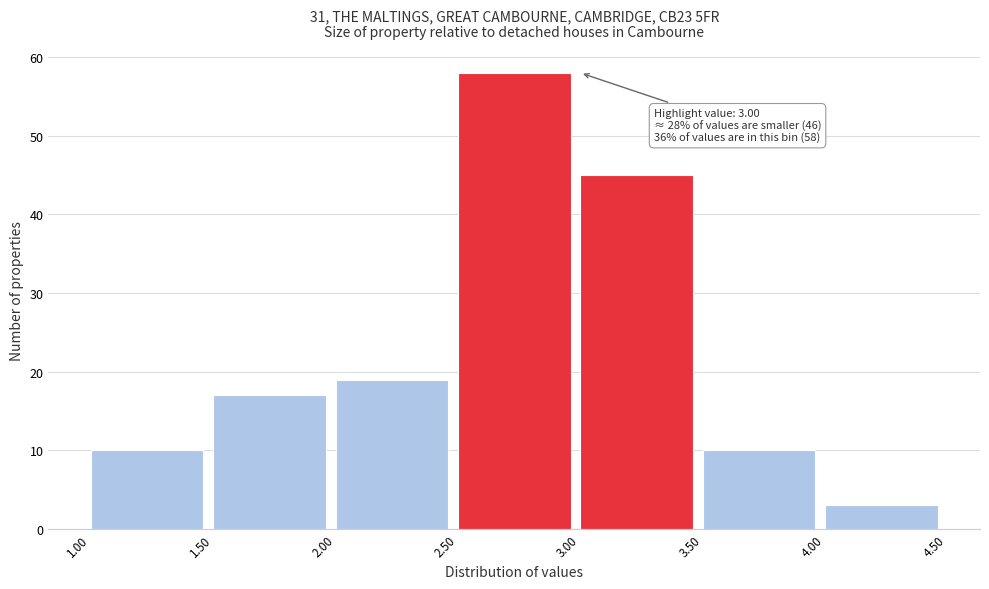

Over which range of the x-axis is the bar tallest?

2.50 to 3.00